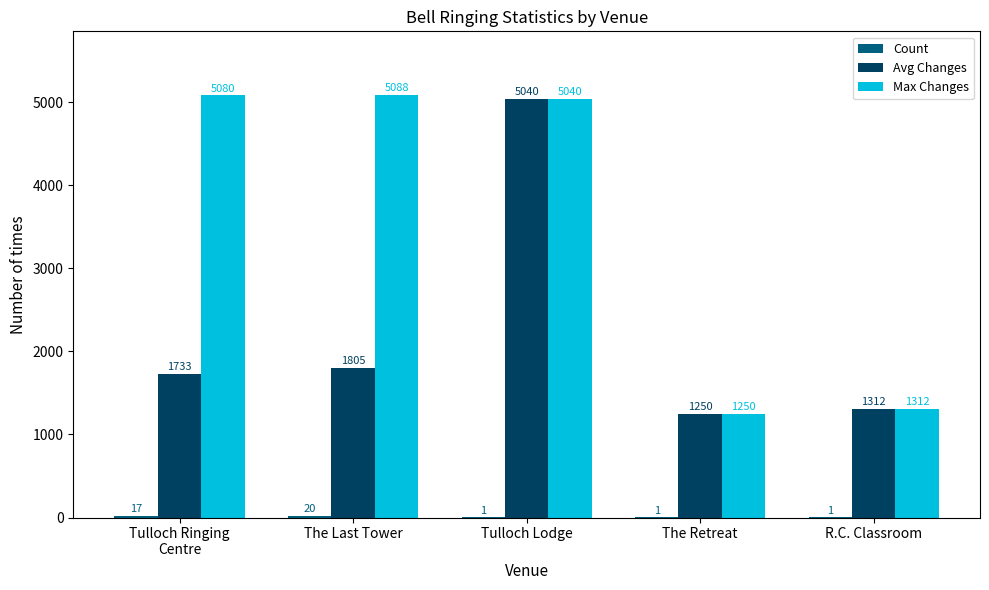

What is the sum of the Avg Changes values at Tulloch Lodge and The Retreat?

6290